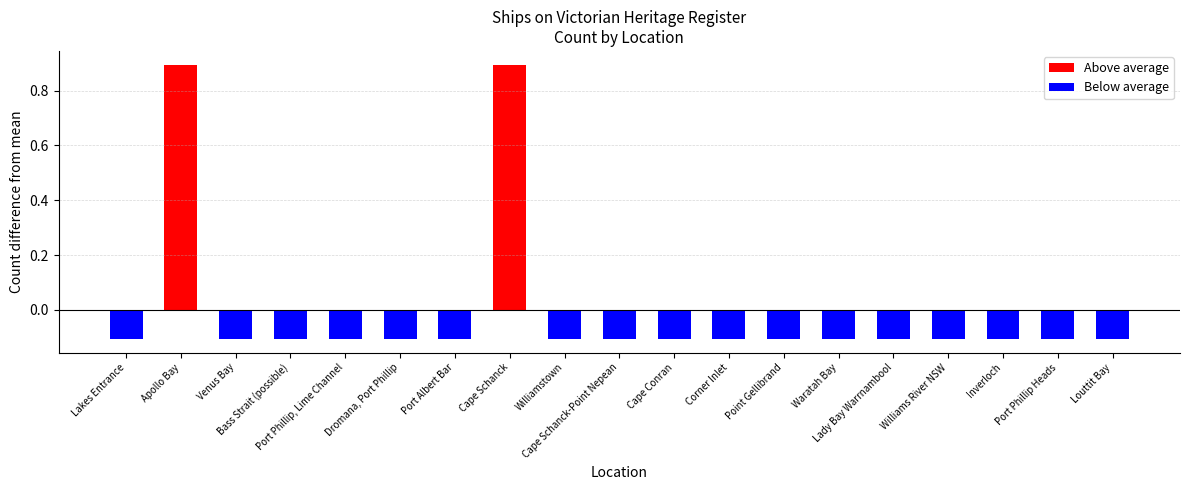

The Above average series shows -0.4 at Port Albert Bar. True or false?

False